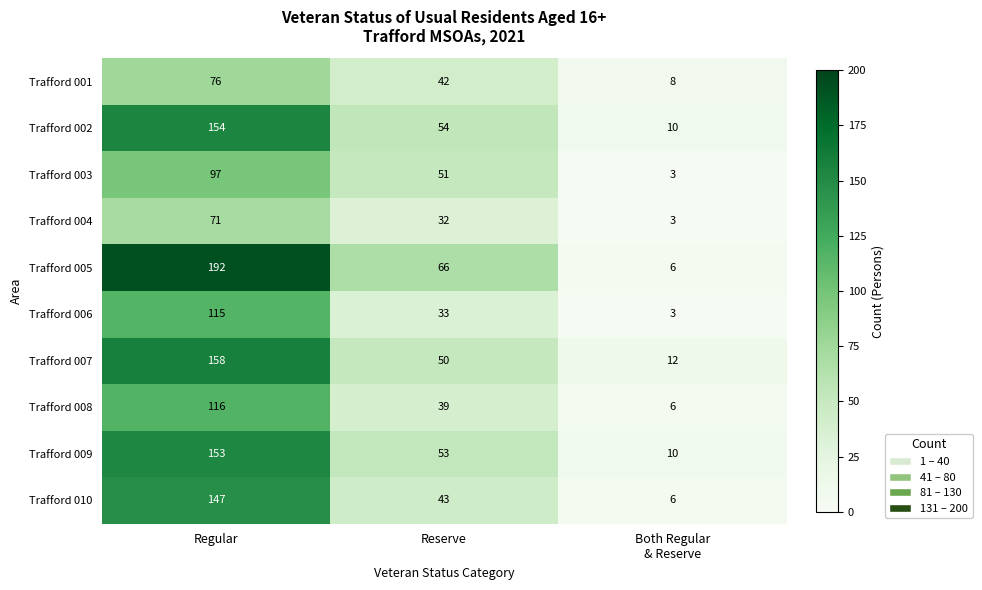

Where is Trafford 007 nearest to the value 85?

Reserve